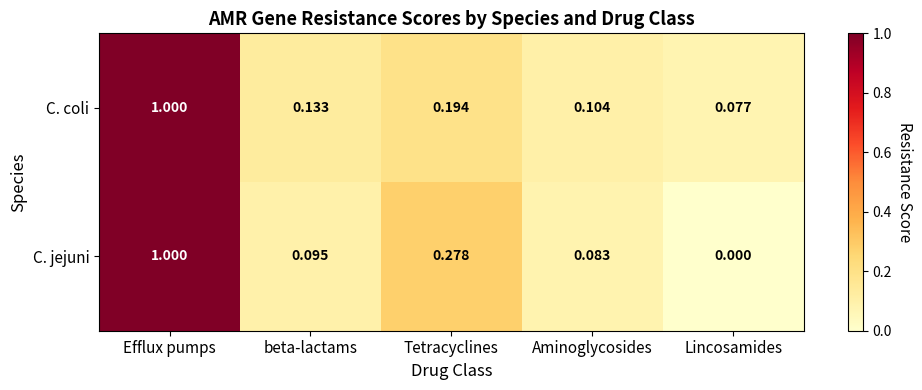

Rank the series by their average value, from lowest to highest.

C. jejuni, C. coli